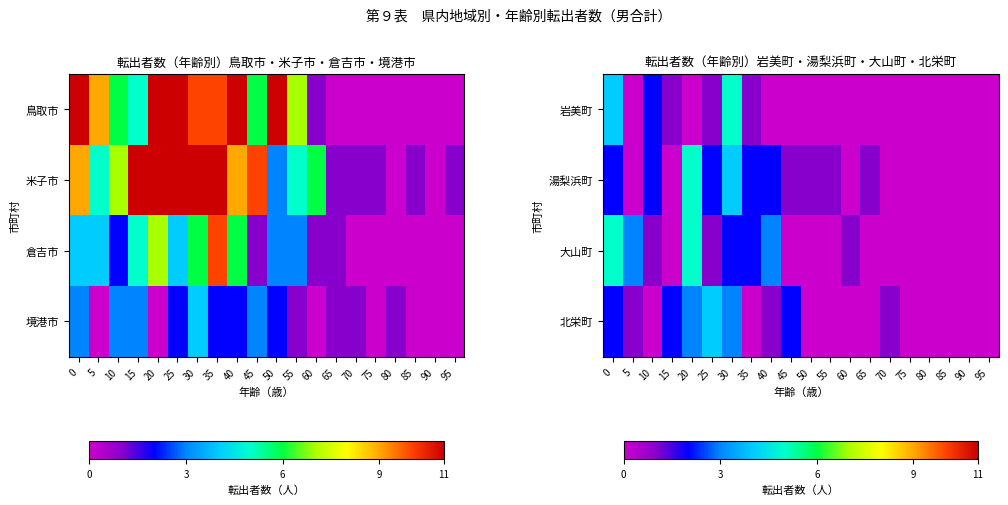

At 50, list the series in order from smallest to largest.

岩美町, 大山町, 北栄町, 湯梨浜町